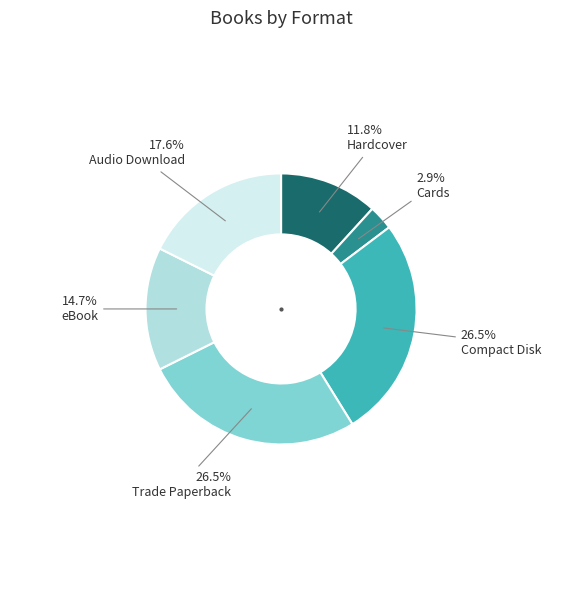

Which slice is the smallest?

Cards